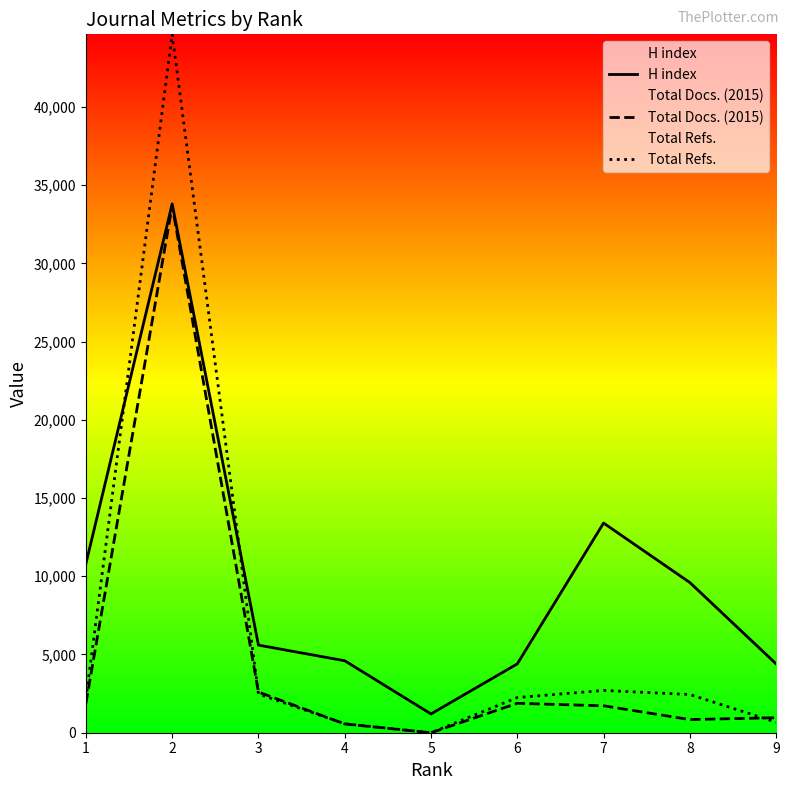

Is it true that Total Docs. (2015) equals 1880 at 1?

True